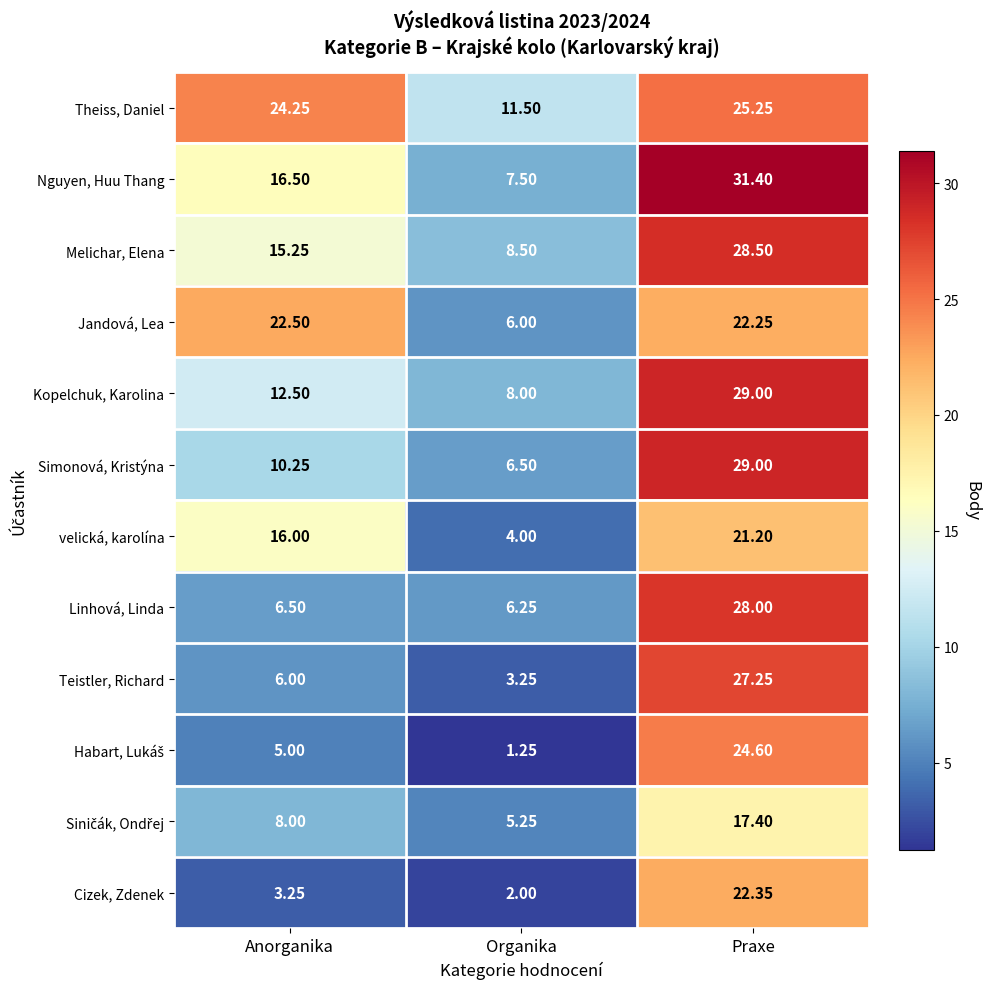

Which category has the lowest value in the Melichar, Elena series?

Organika